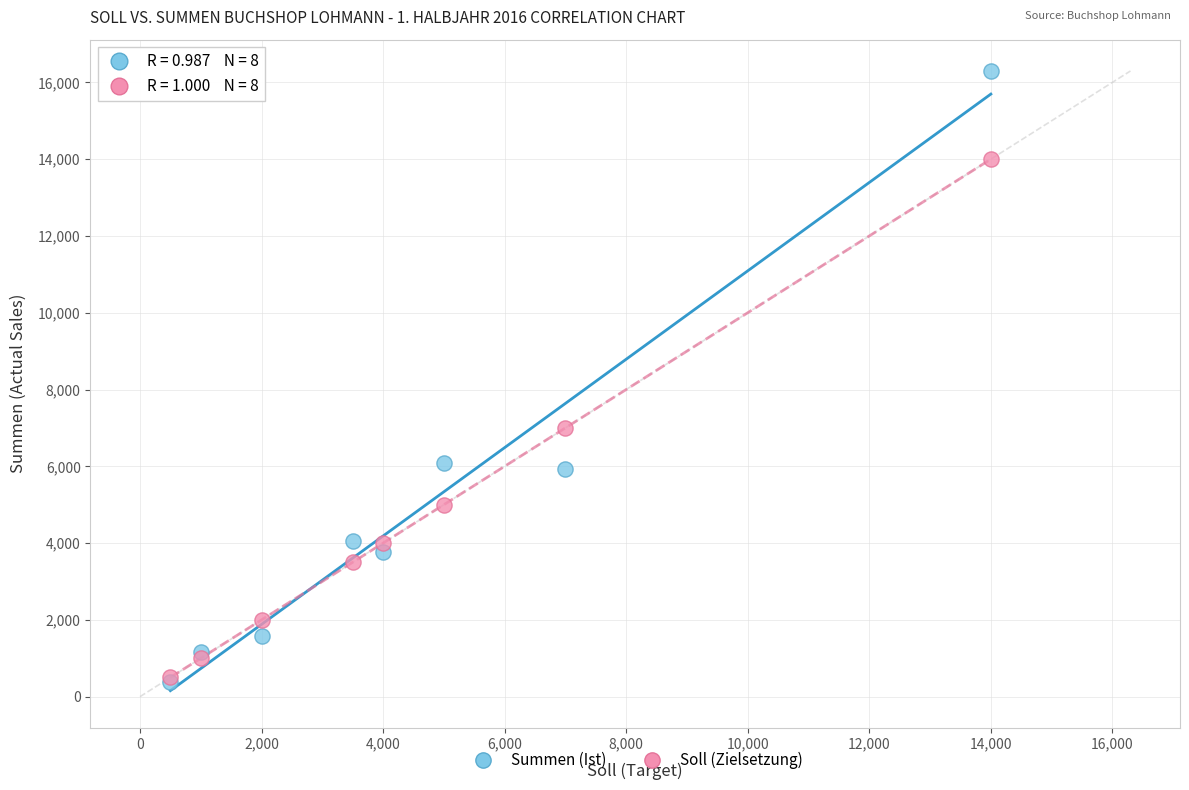

In the Summen (Ist) series, what Y value is closest to 8333?

6087